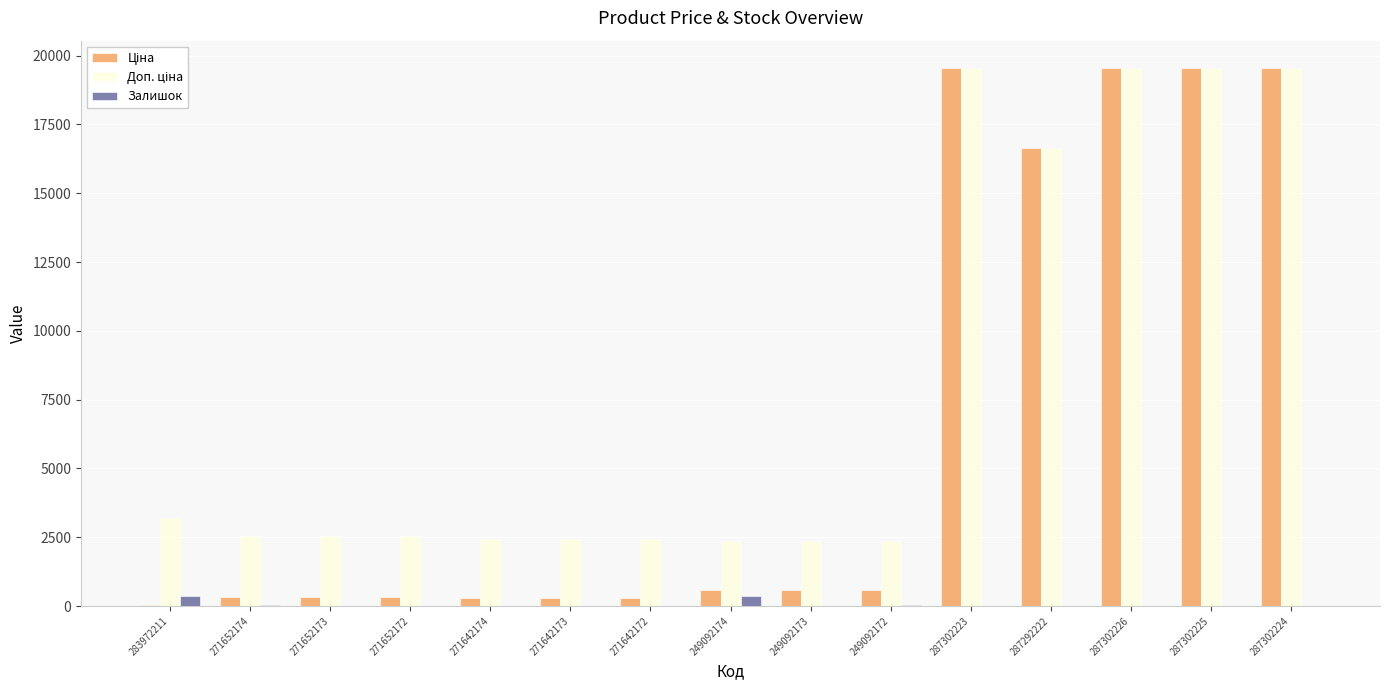

What is the sum of all Залишок values?

882.0